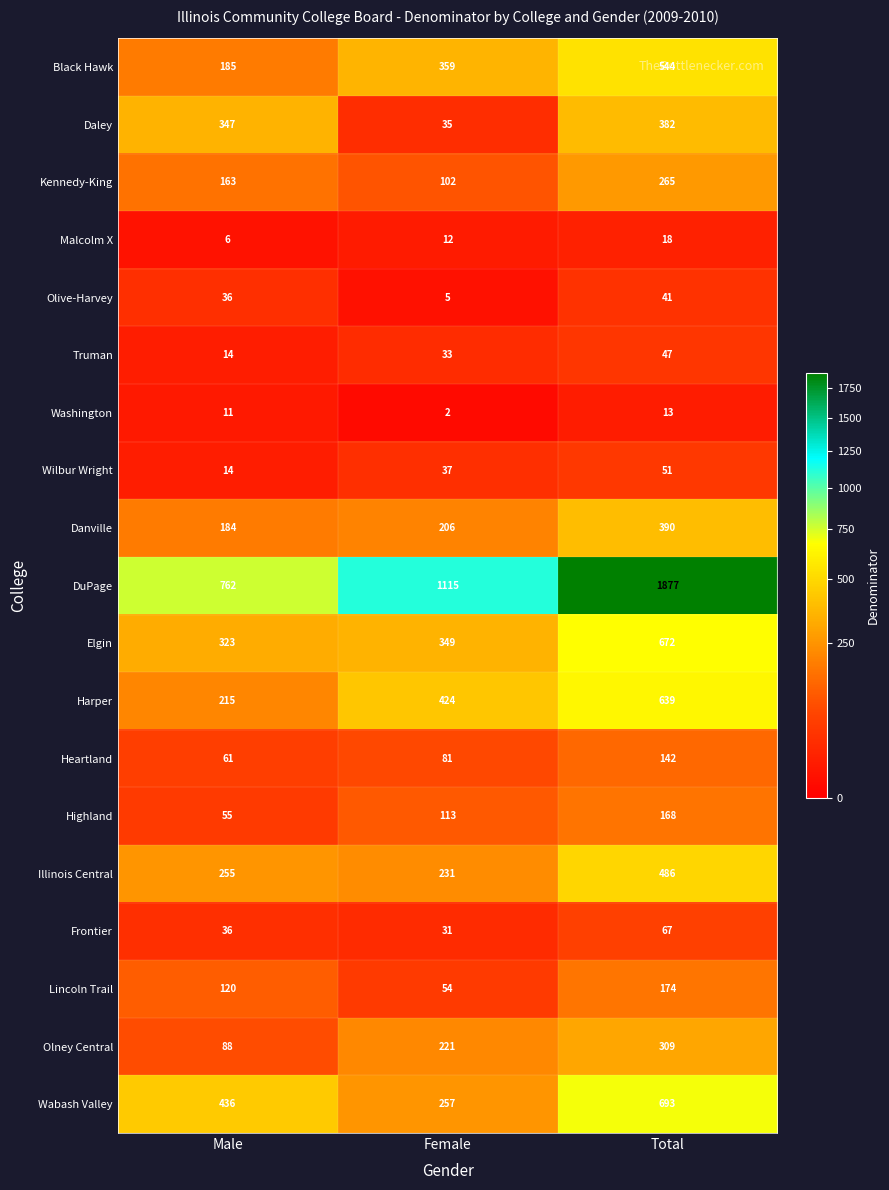

Is the value of Black Hawk at Female greater than the value of Olive-Harvey at Male?

Yes